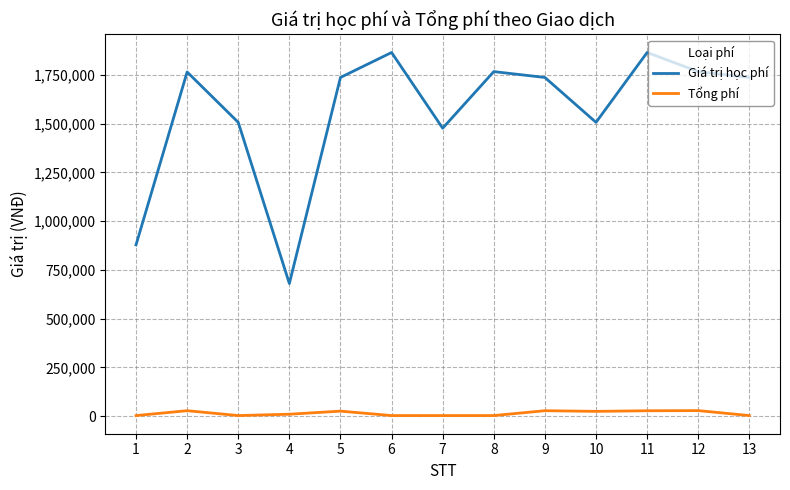

What is the maximum value for Tổng phí?

28690